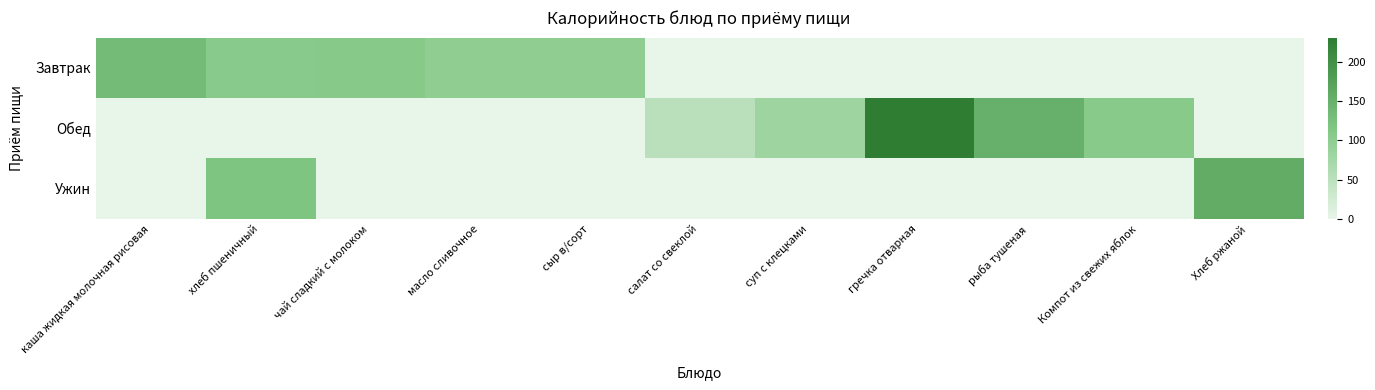

What is the spread (max minus min) of values at рыба тушеная?

150.0